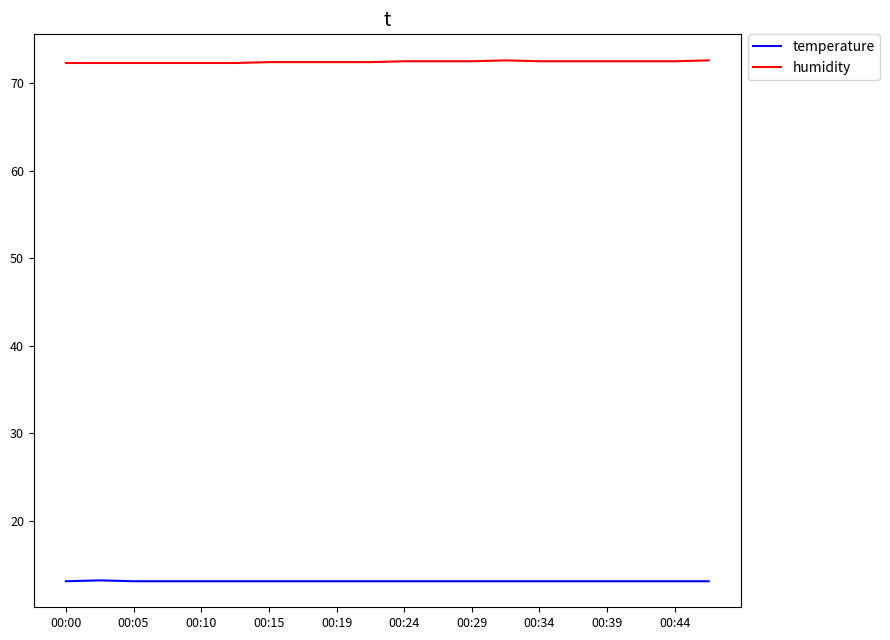

True or false: temperature and humidity intersect in this chart.

False